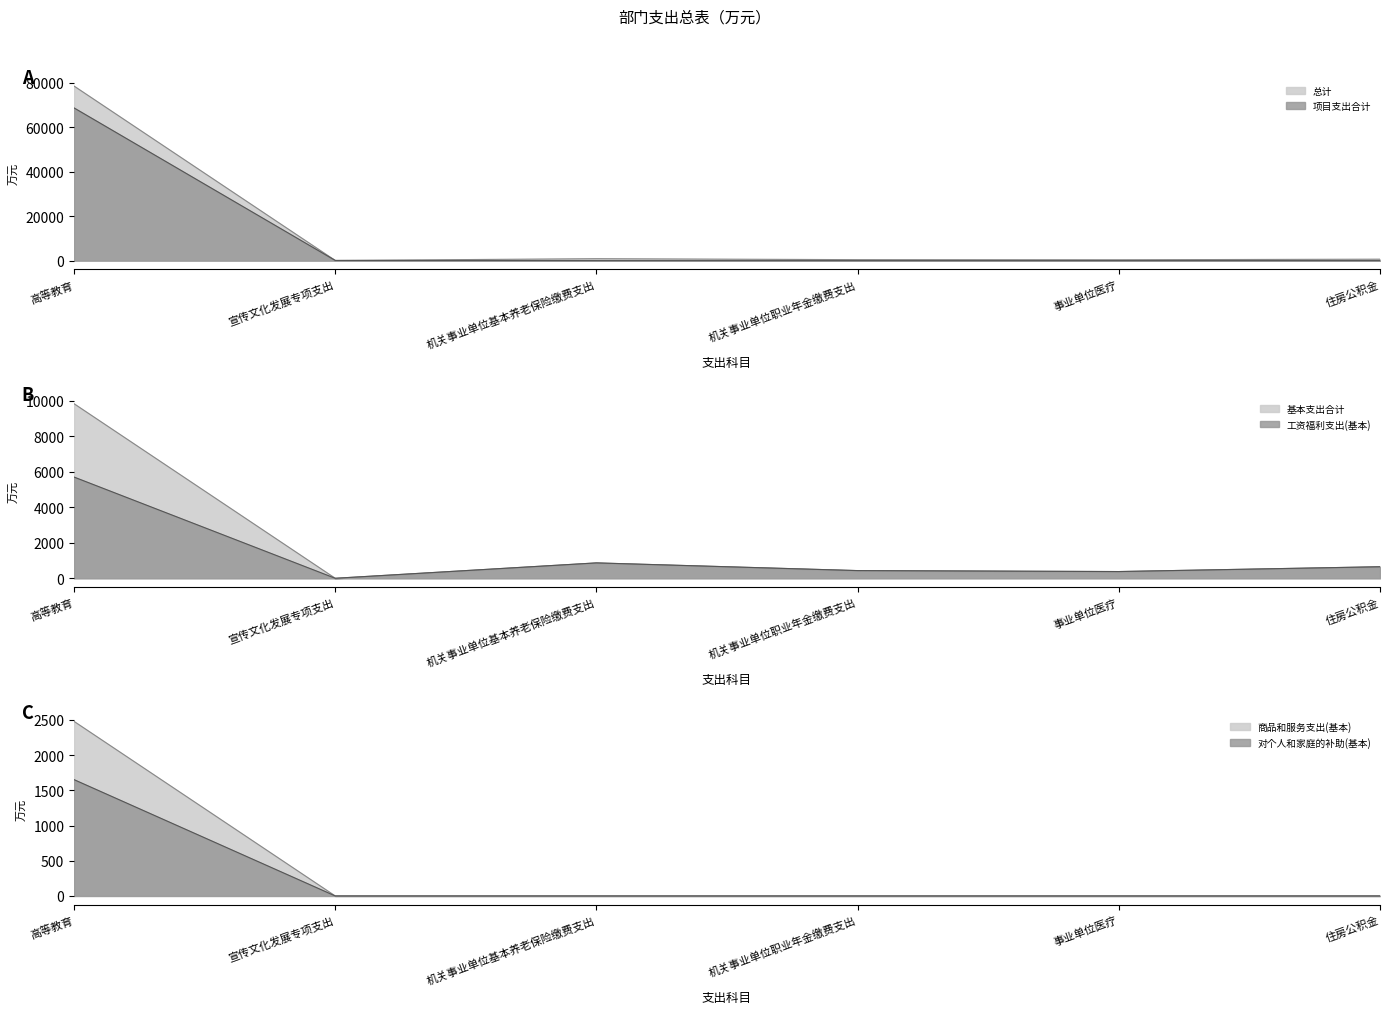

Rank the series by their maximum value, from lowest to highest.

对个人和家庭的补助(基本), 商品和服务支出(基本), 工资福利支出(基本), 基本支出合计, 项目支出合计, 总计